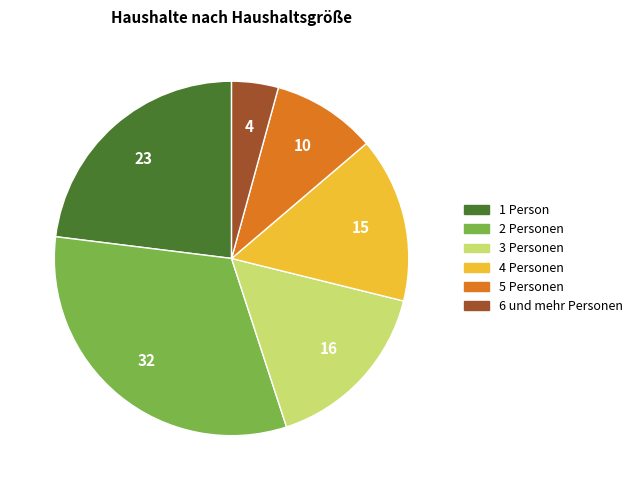

Is it true that 2 Personen is 46% of the pie?

False